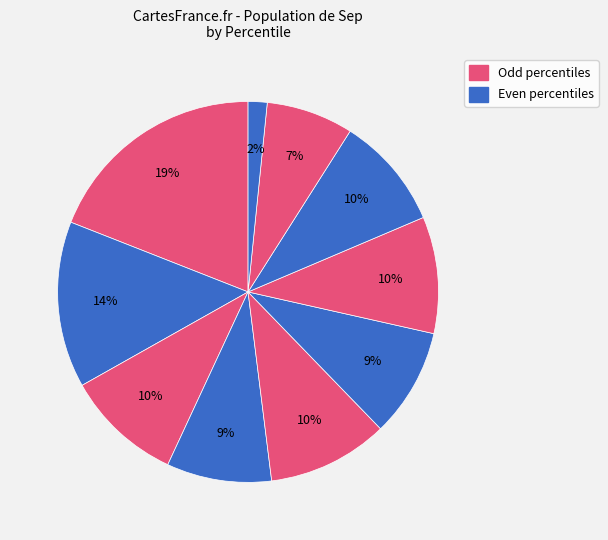

Count the number of slices in the pie.

10